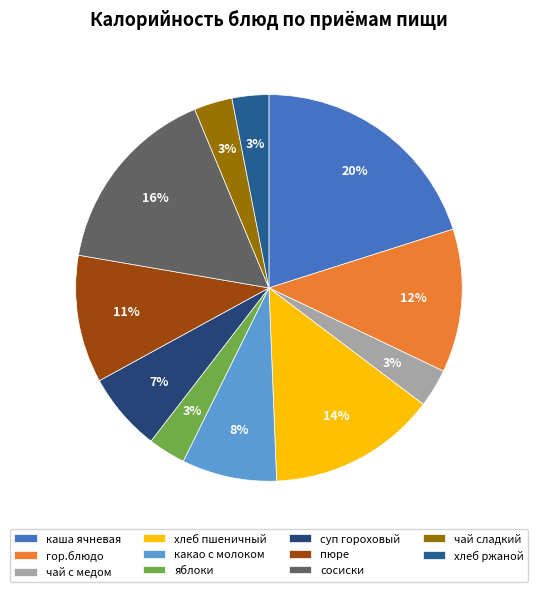

Is it true that каша ячневая is 14% of the pie?

False